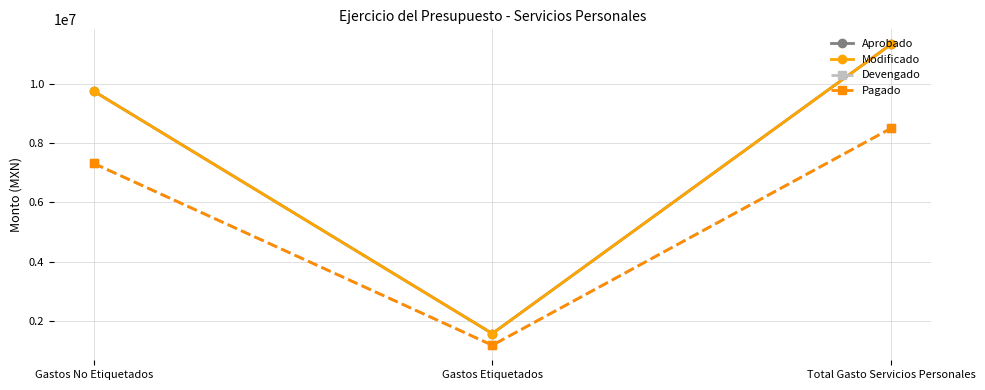

Does the chart have visible grid lines?

Yes